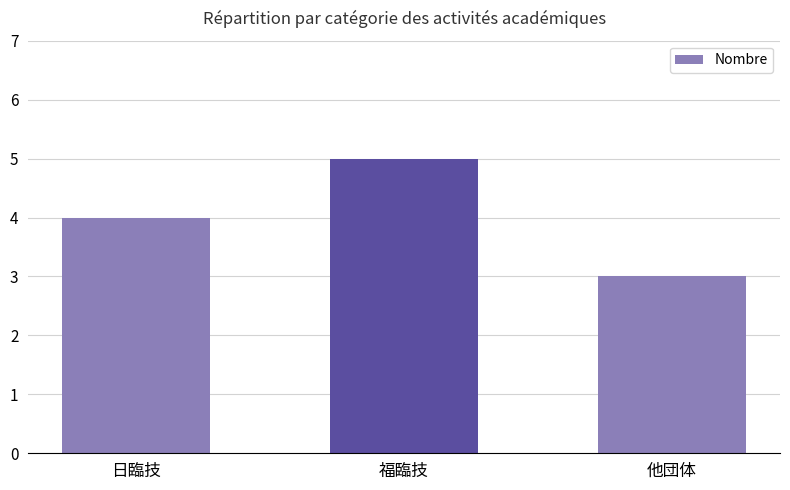

What is the maximum value shown in the chart?

5